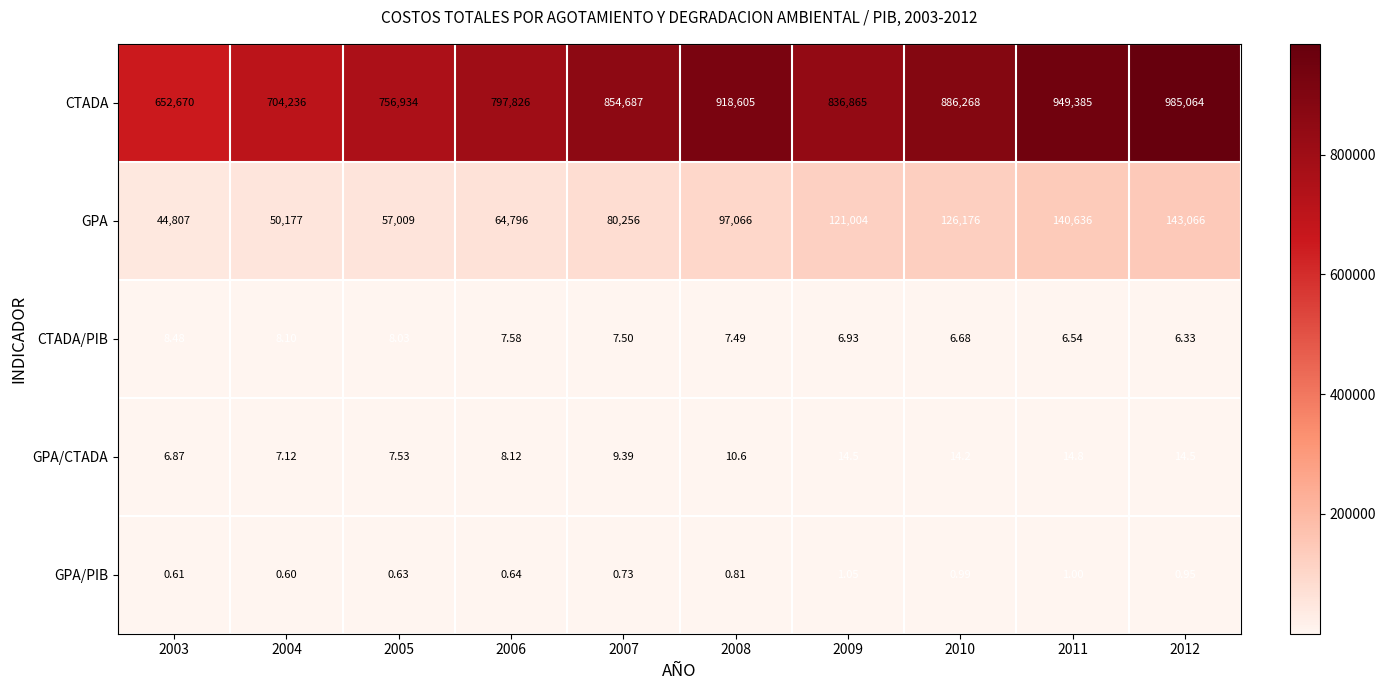

Which series has the largest range (max minus min)?

CTADA